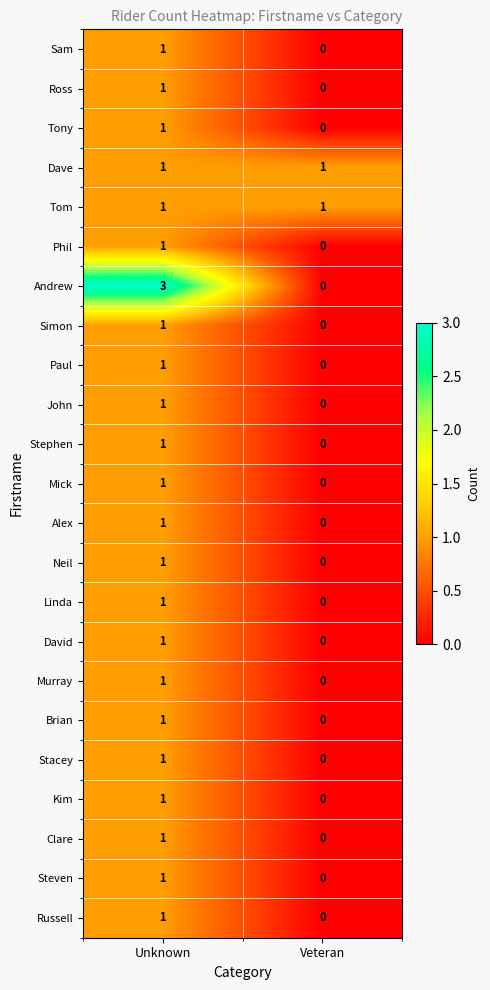

Rank the categories by Stephen value from highest to lowest.

Unknown, Veteran